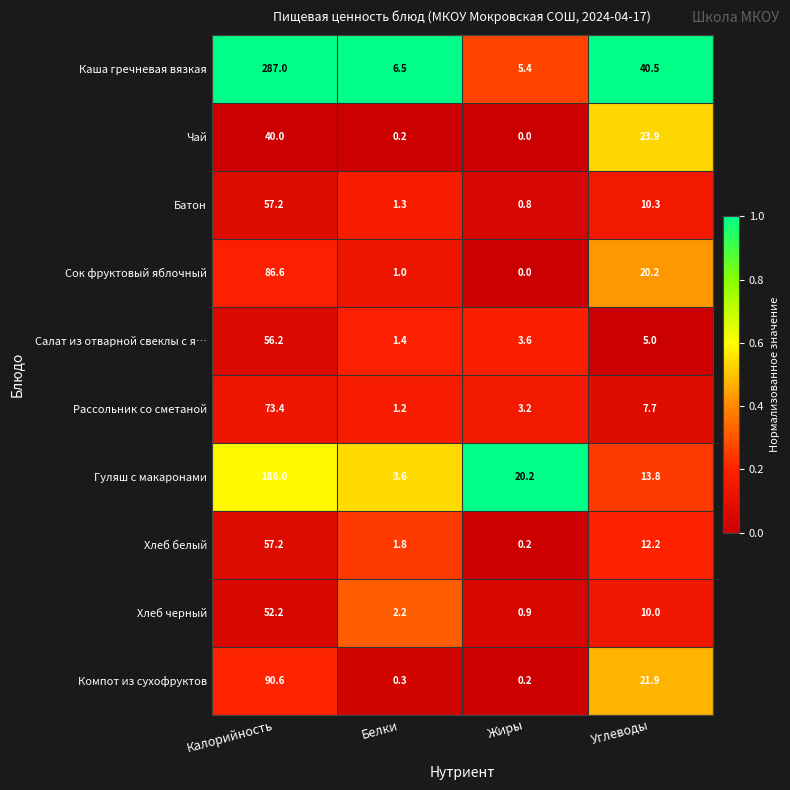

The Компот из сухофруктов series shows 0.2 at Жиры. True or false?

True